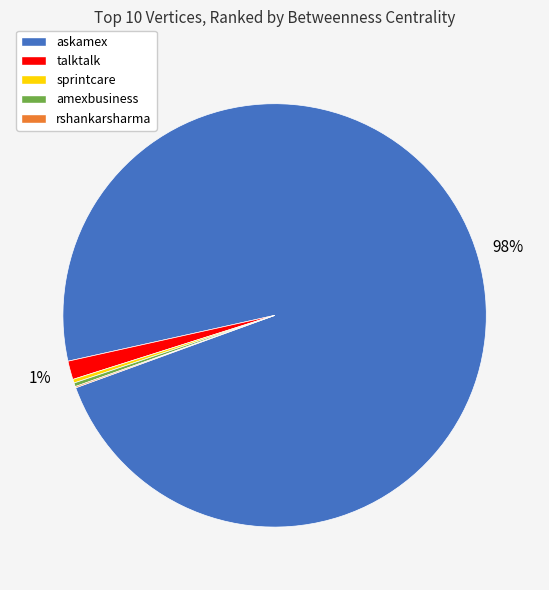

Which category has the biggest portion of the pie?

askamex